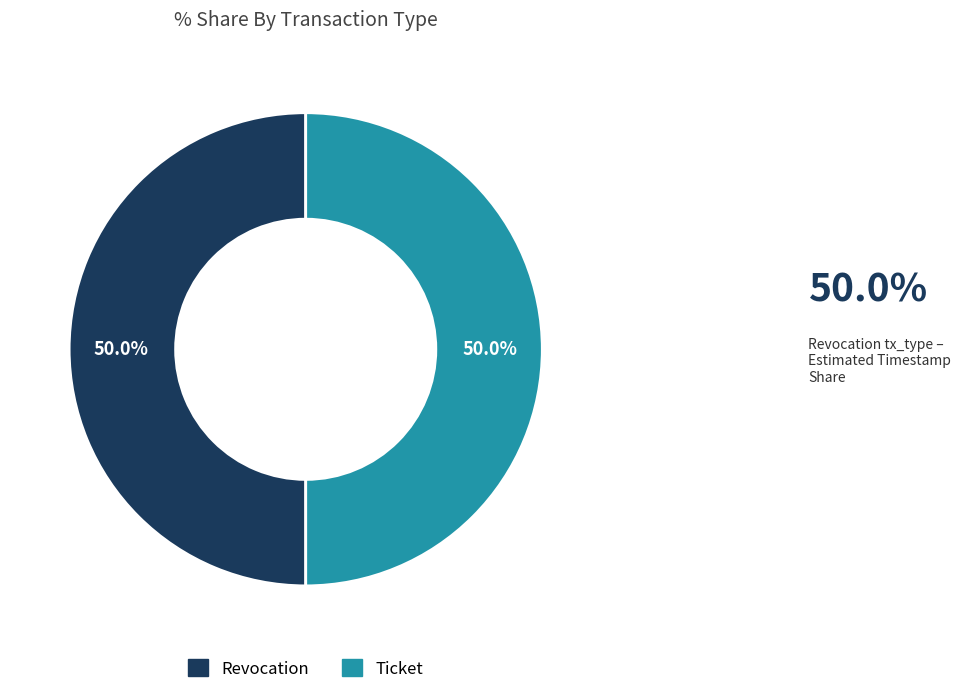

Count the number of slices in the pie.

2